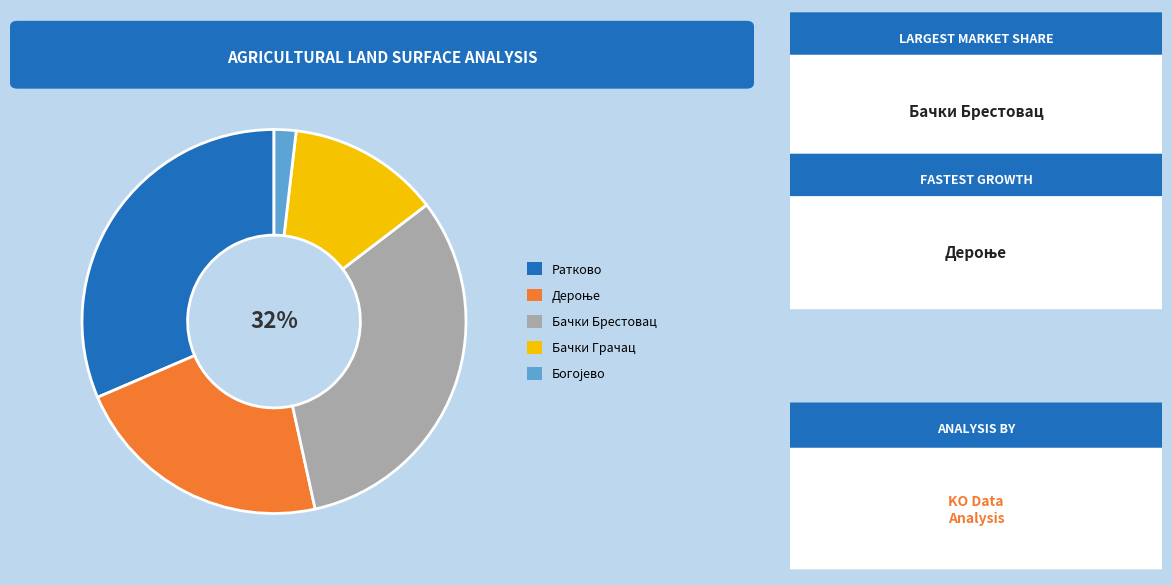

To the nearest percent, what is the difference between the largest and smallest slice percentages?

30%